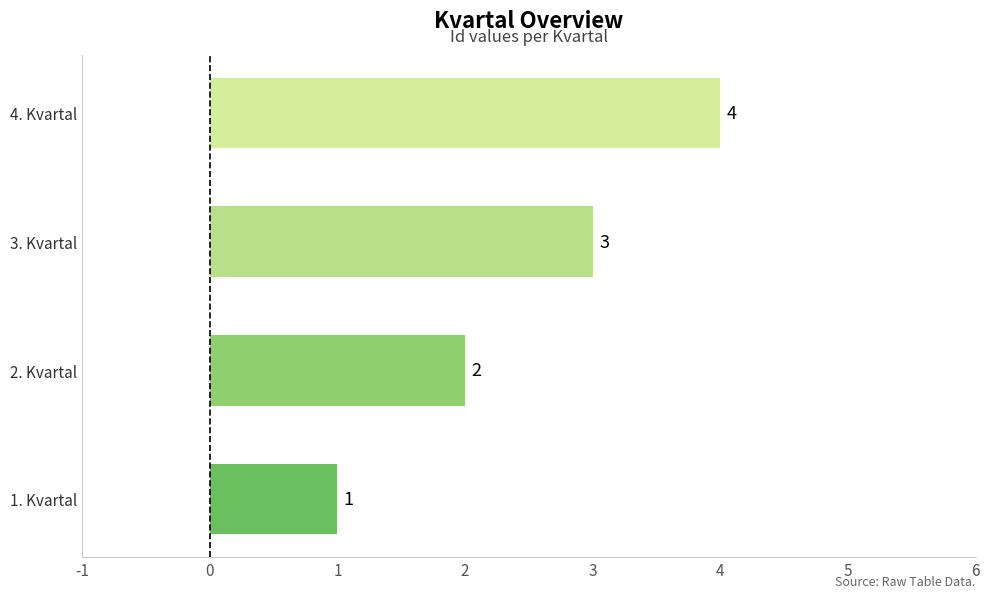

At which category does the chart reach its peak across all series?

4. Kvartal